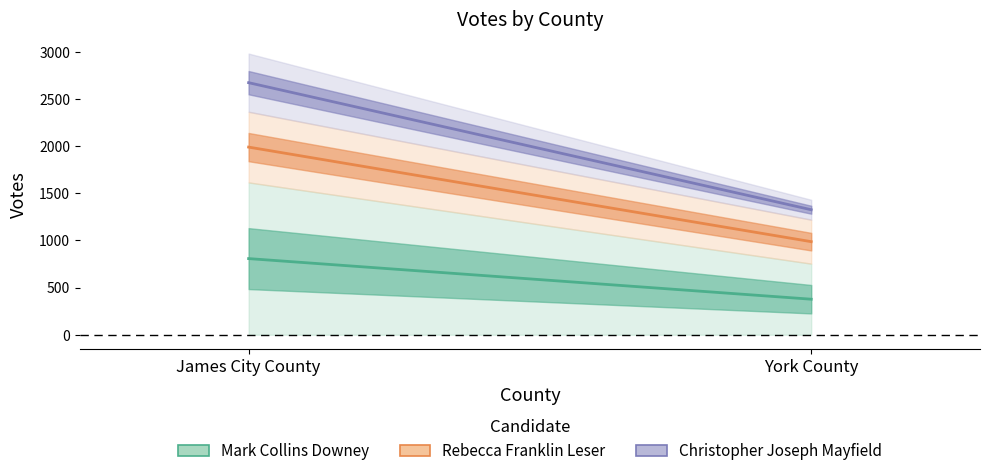

Which label corresponds to the smallest value in the chart?

York County